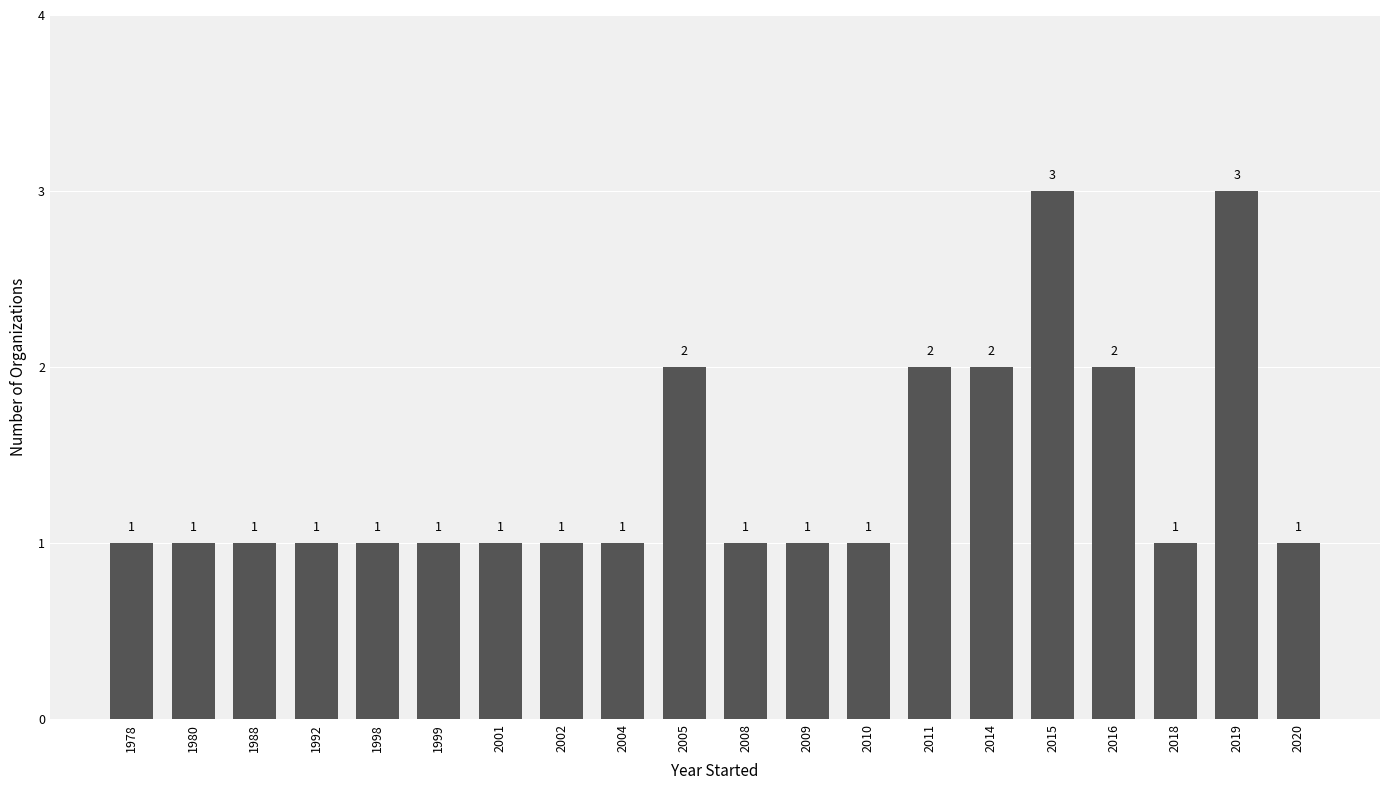

What is the difference between the second highest and minimum values?

2